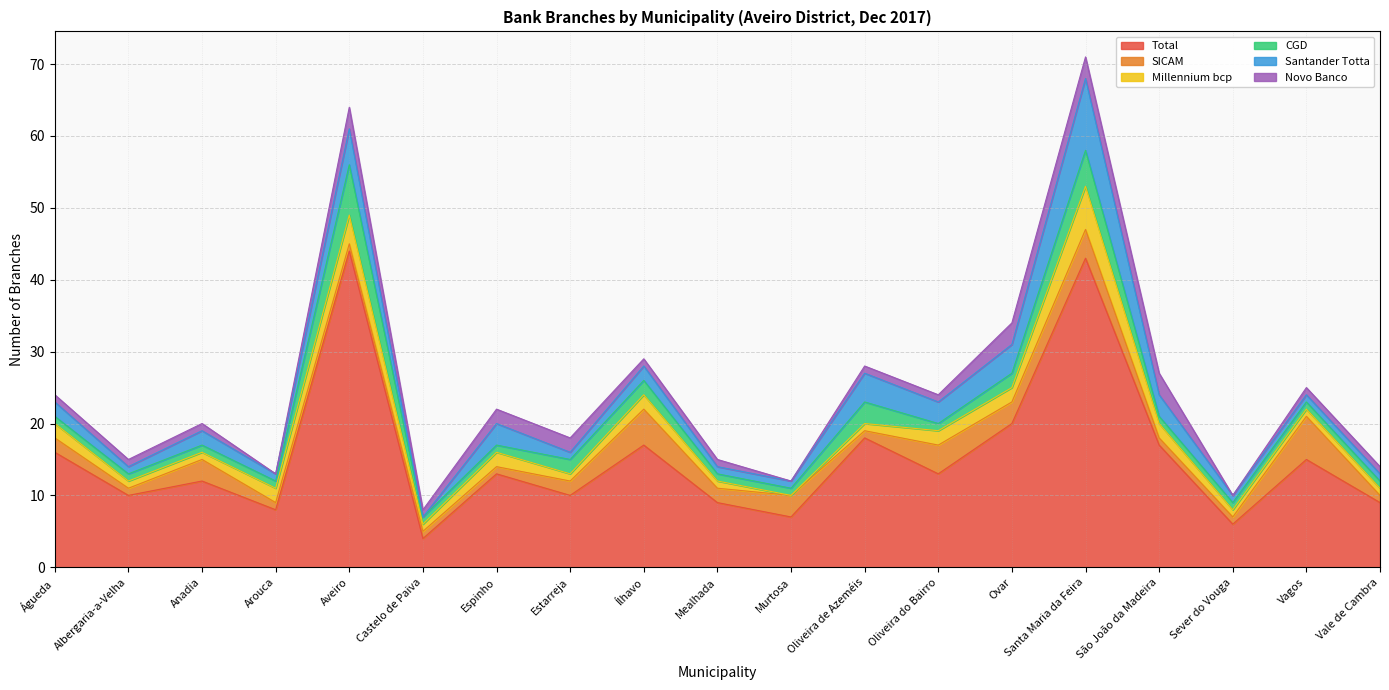

At which category does the chart reach its peak across all series?

Aveiro